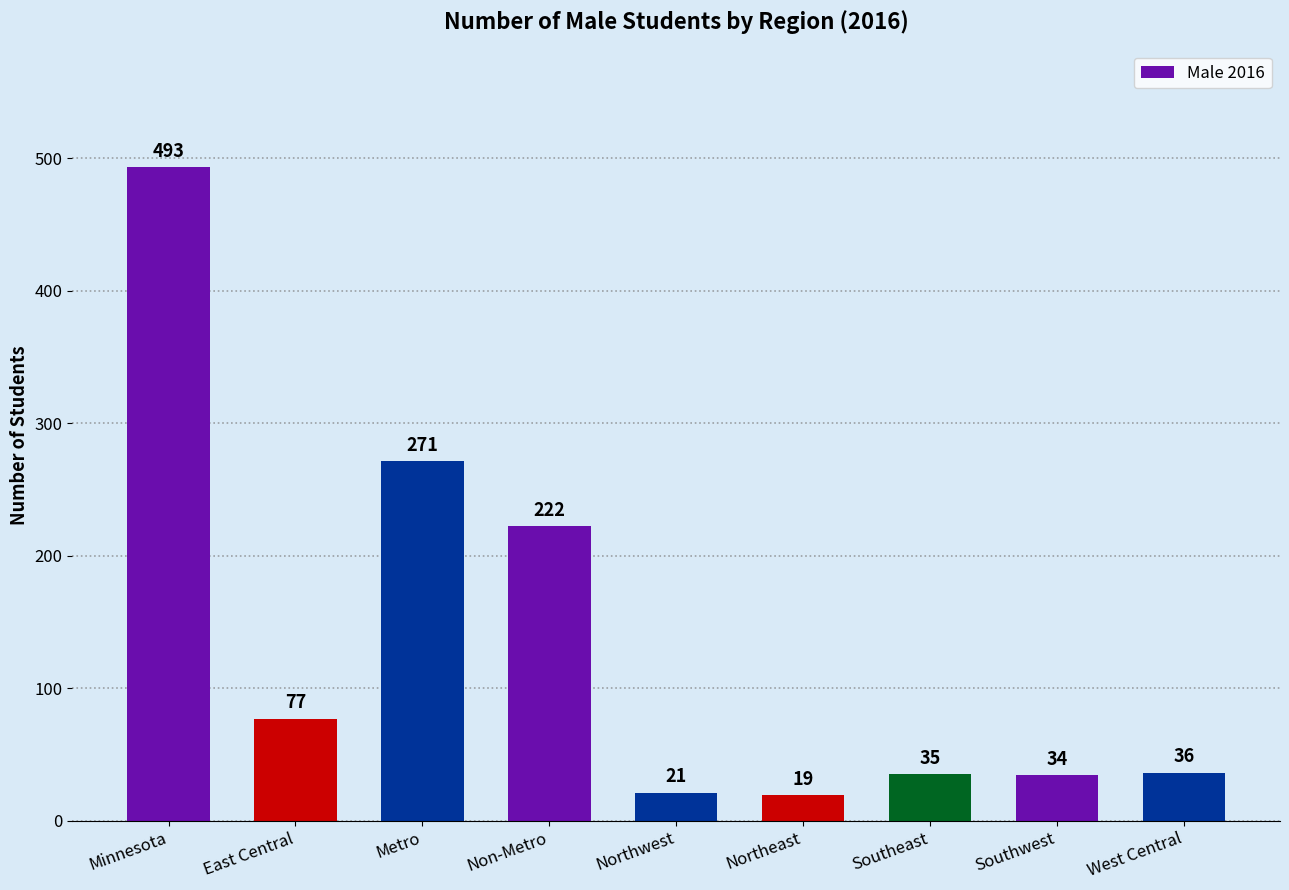

List the labels in order of value, smallest first.

Northeast, Northwest, Southwest, Southeast, West Central, East Central, Non-Metro, Metro, Minnesota